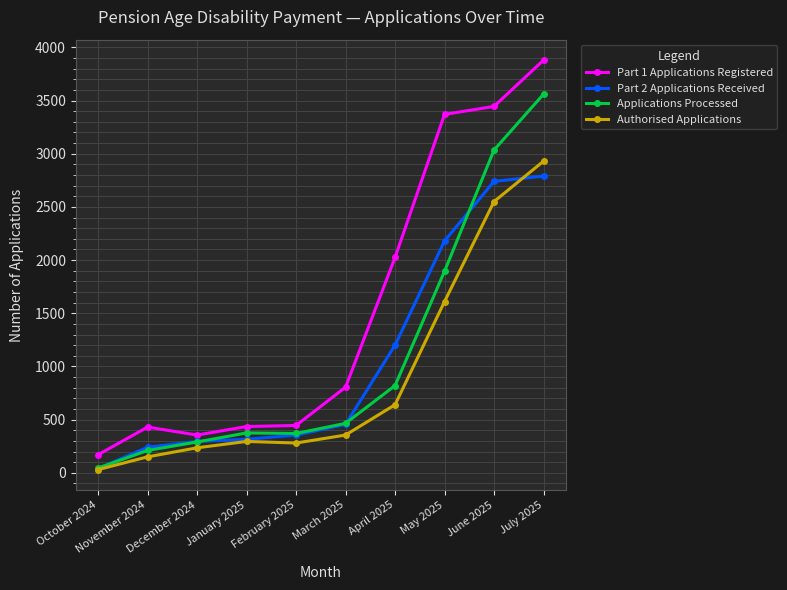

At which category does Part 1 Applications Registered reach its first local valley?

December 2024